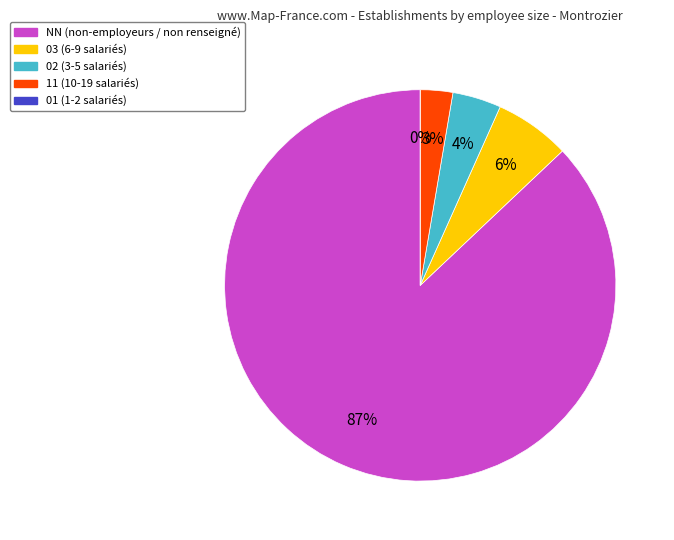

Count the number of slices in the pie.

5